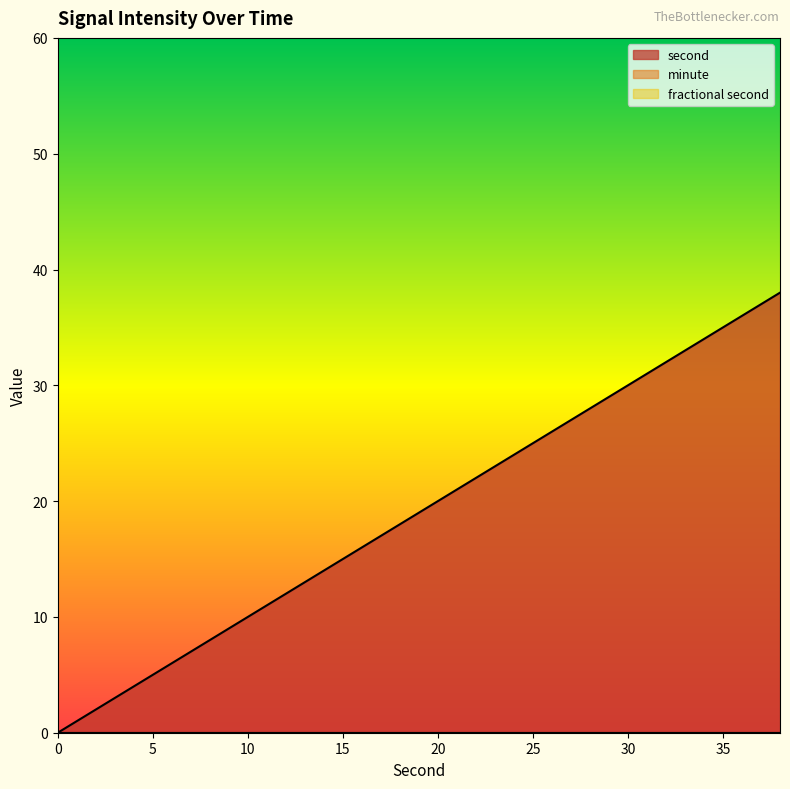

True or false: fractional second and second cross at least once.

False